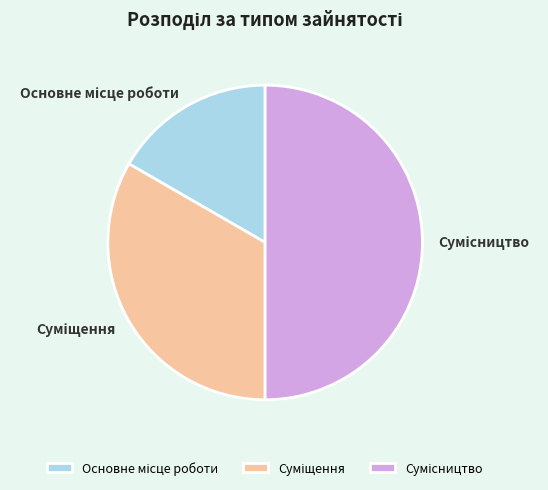

How many slices are in this pie chart?

3